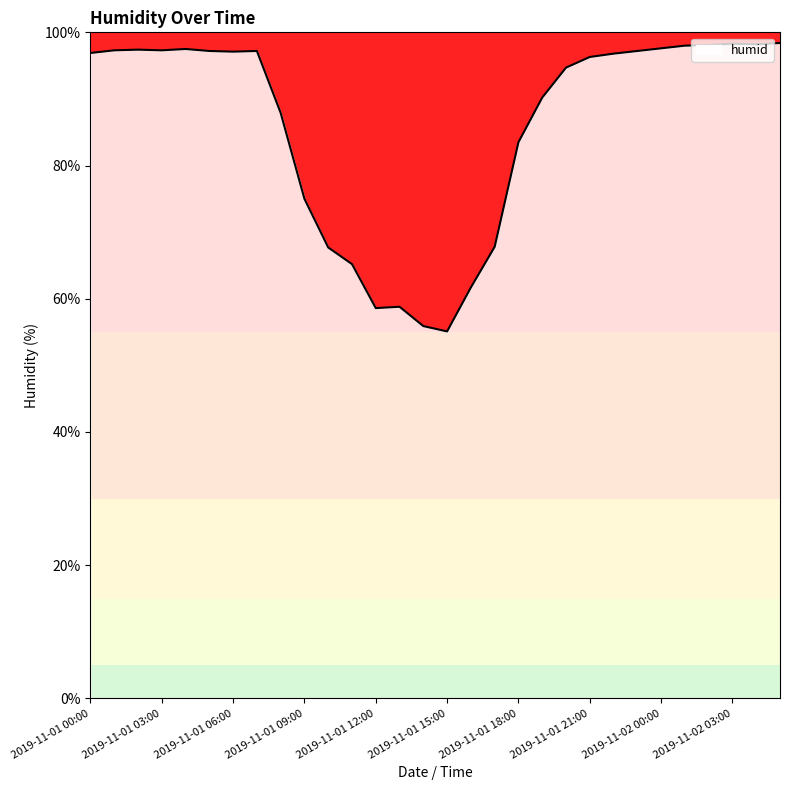

What is the minimum value shown in the chart?

55.1